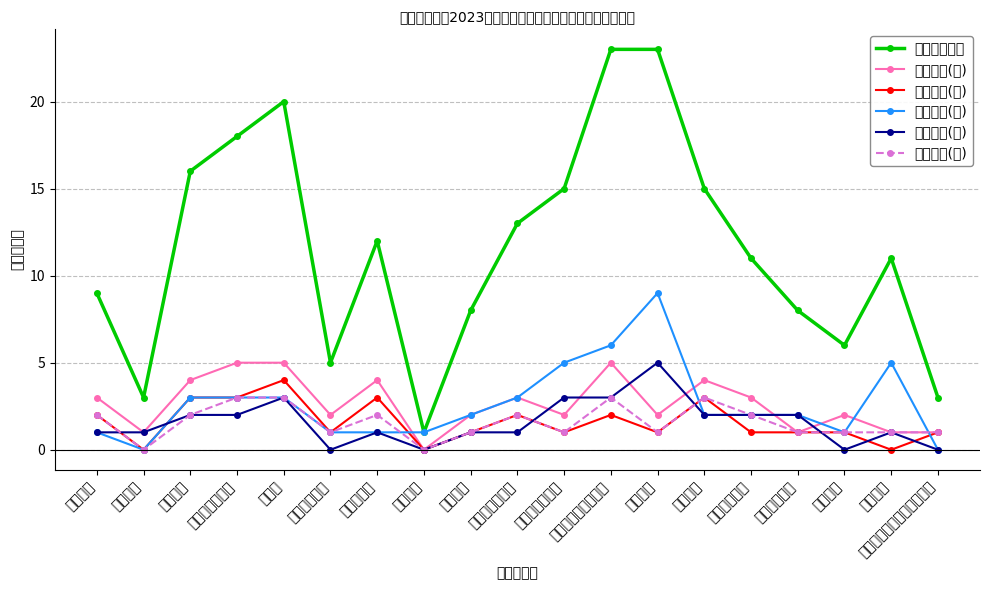

What are all the series names shown in the legend?

资助名额合计, 求职衬衫(女), 求职正装(女), 求职衬衫(男), 求职正装(男), 求职皮鞋(女)